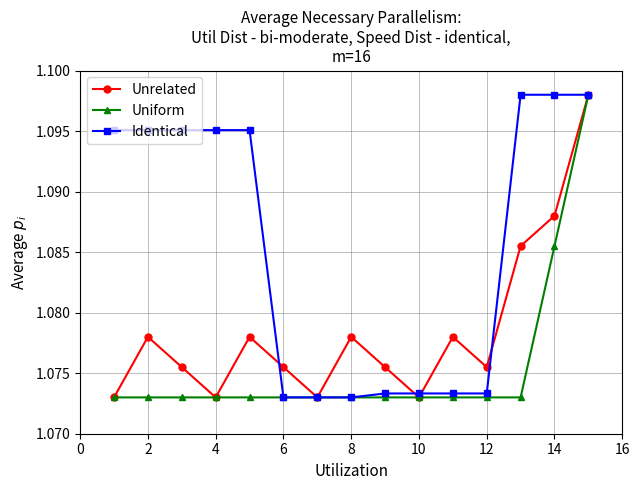

List the series in order of their overall mean, lowest first.

Uniform, Unrelated, Identical